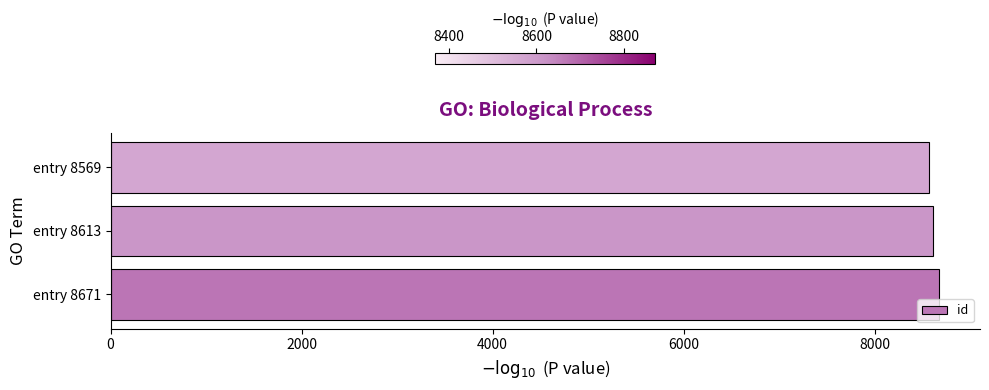

How many values are between 8569 and 8671?

3